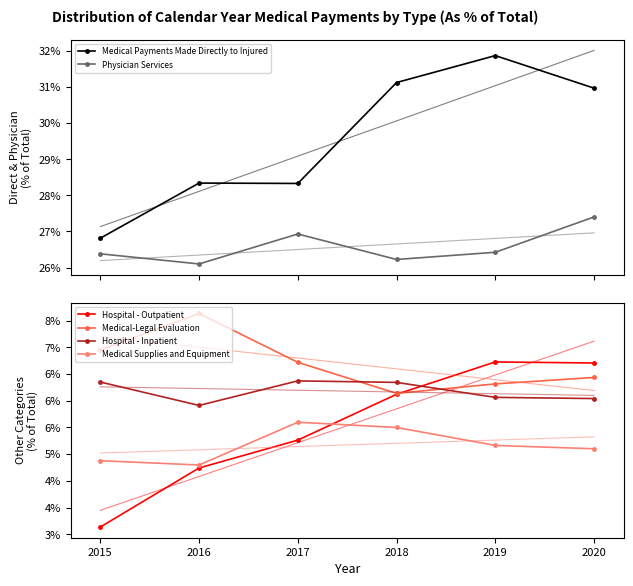

True or false: Medical Payments Made Directly to Injured has more than 1 interior local peaks.

True